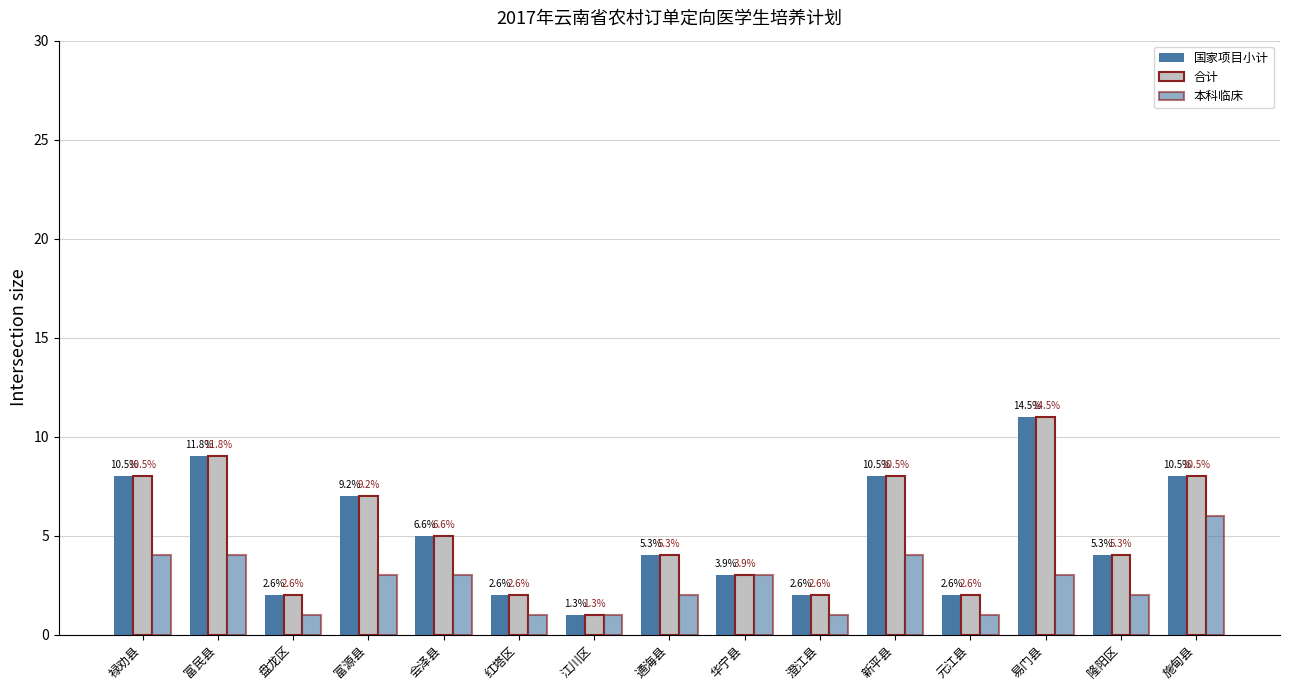

Which category has the highest value in the 合计 series?

易门县